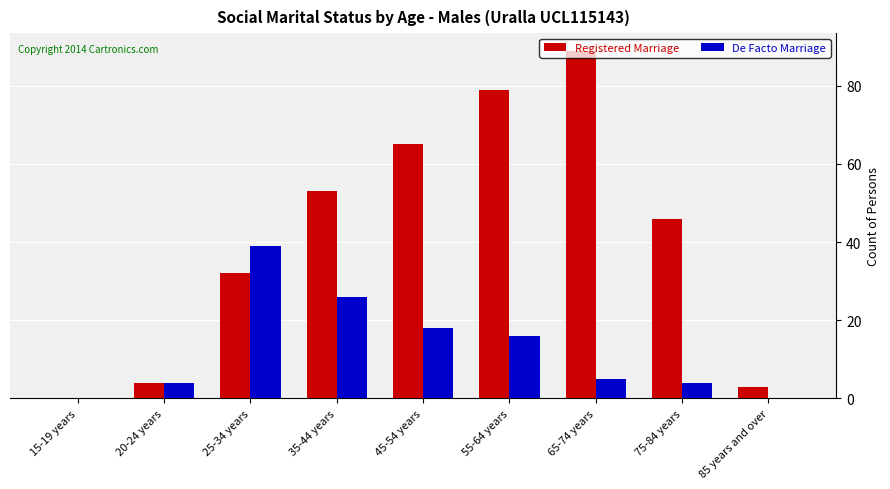

The De Facto Marriage series shows 61 at 25-34 years. True or false?

False